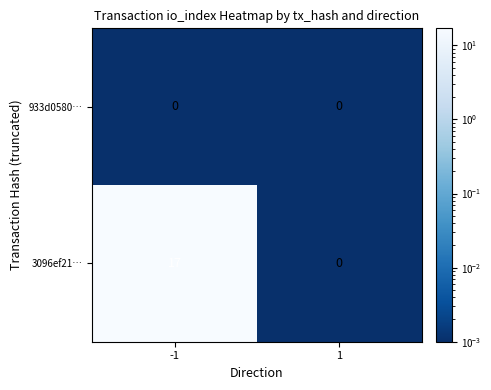

The value of 3096ef21… at 1 is 7. True or false?

False